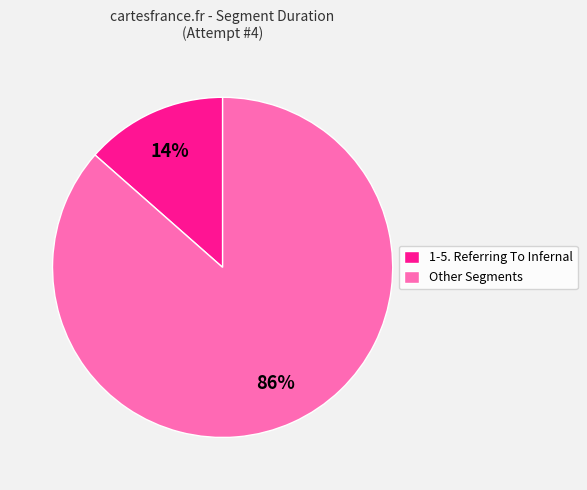

To the nearest percent, what is the average slice percentage?

50%